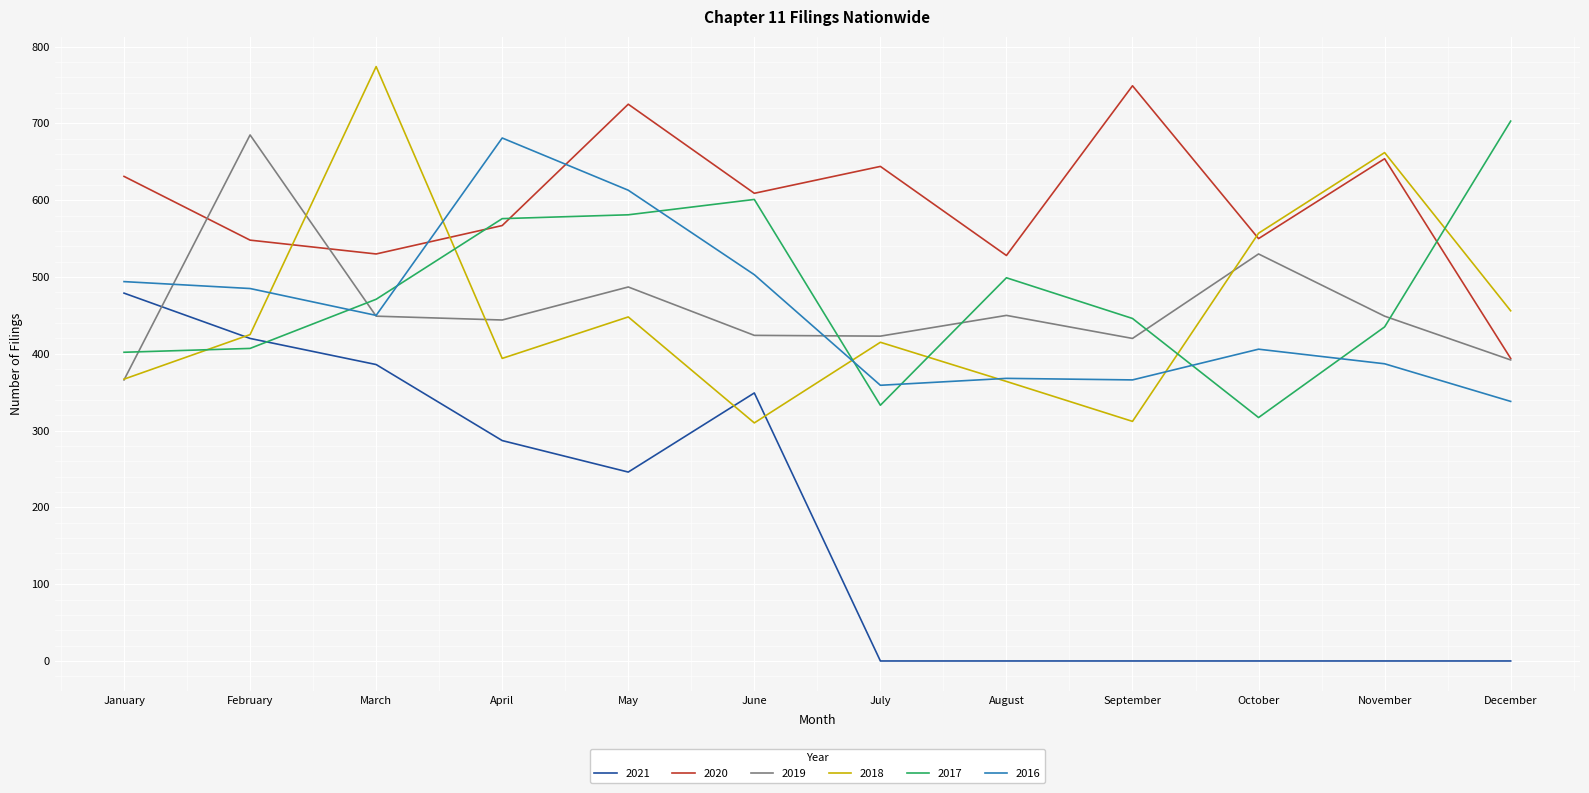

The 2017 series shows 942 at April. True or false?

False